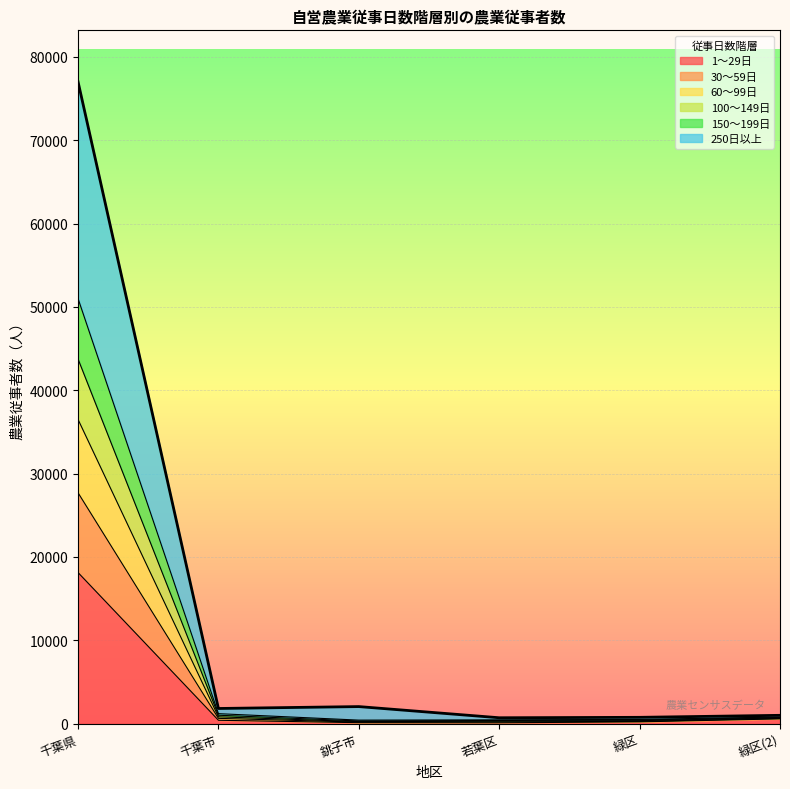

At which category is the sum across all series the highest?

千葉県